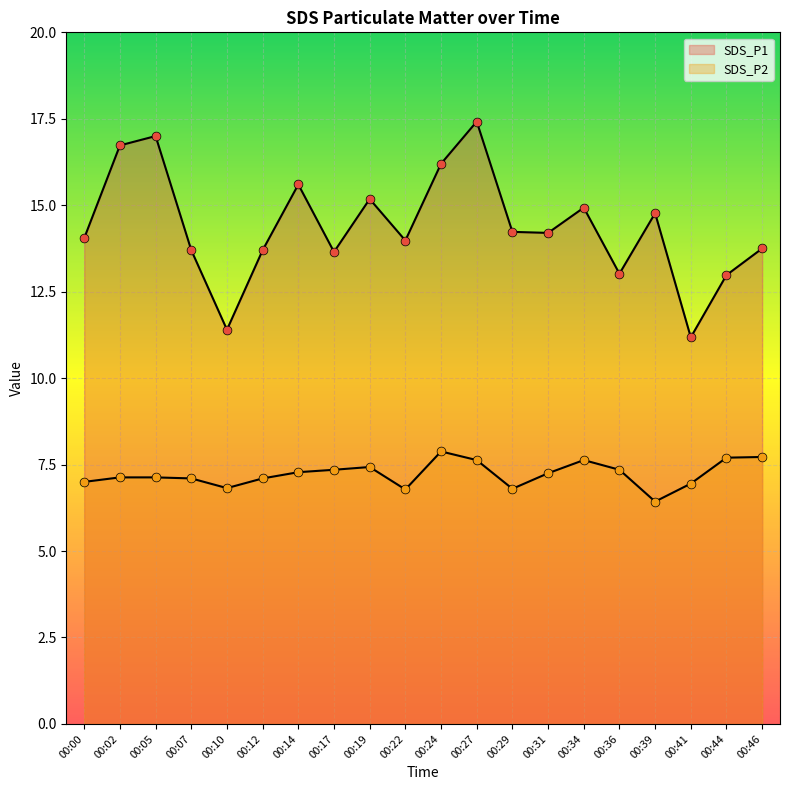

Which series reaches the minimum Y coordinate?

SDS_P2